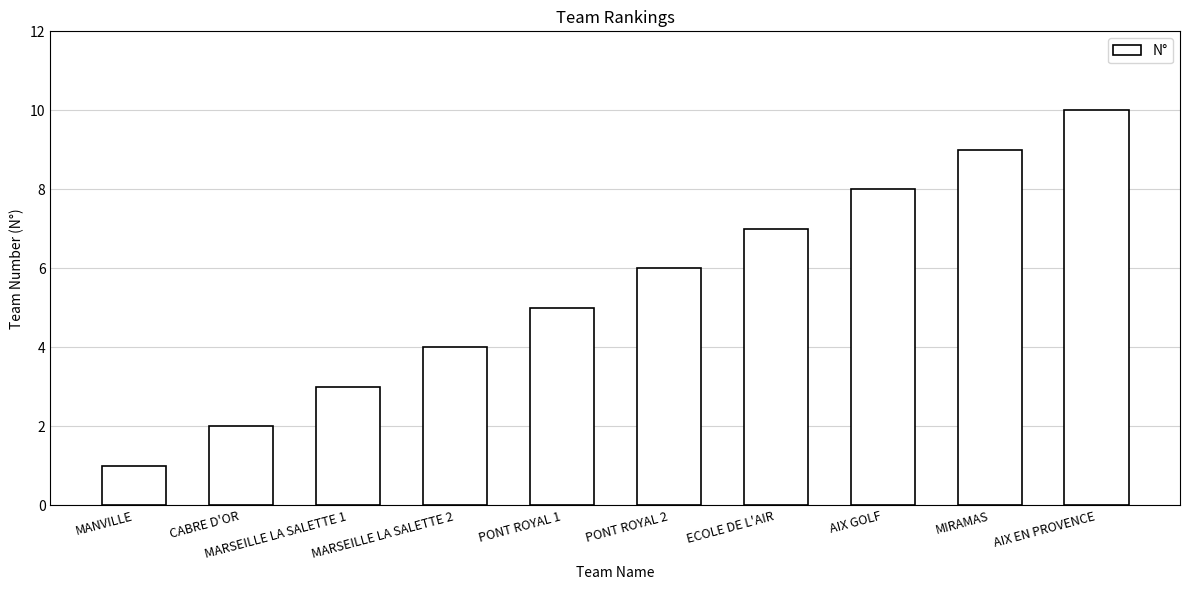

What is the sum of the values at ECOLE DE L'AIR and MARSEILLE LA SALETTE 2?

11